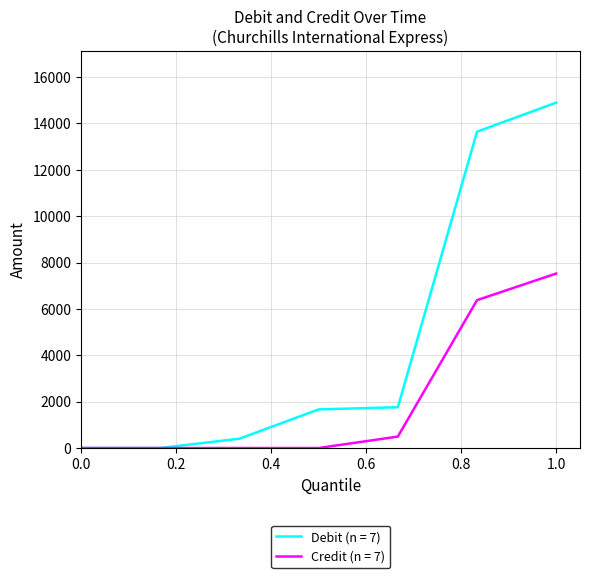

Which series has the widest spread of values?

Debit (n = 7)